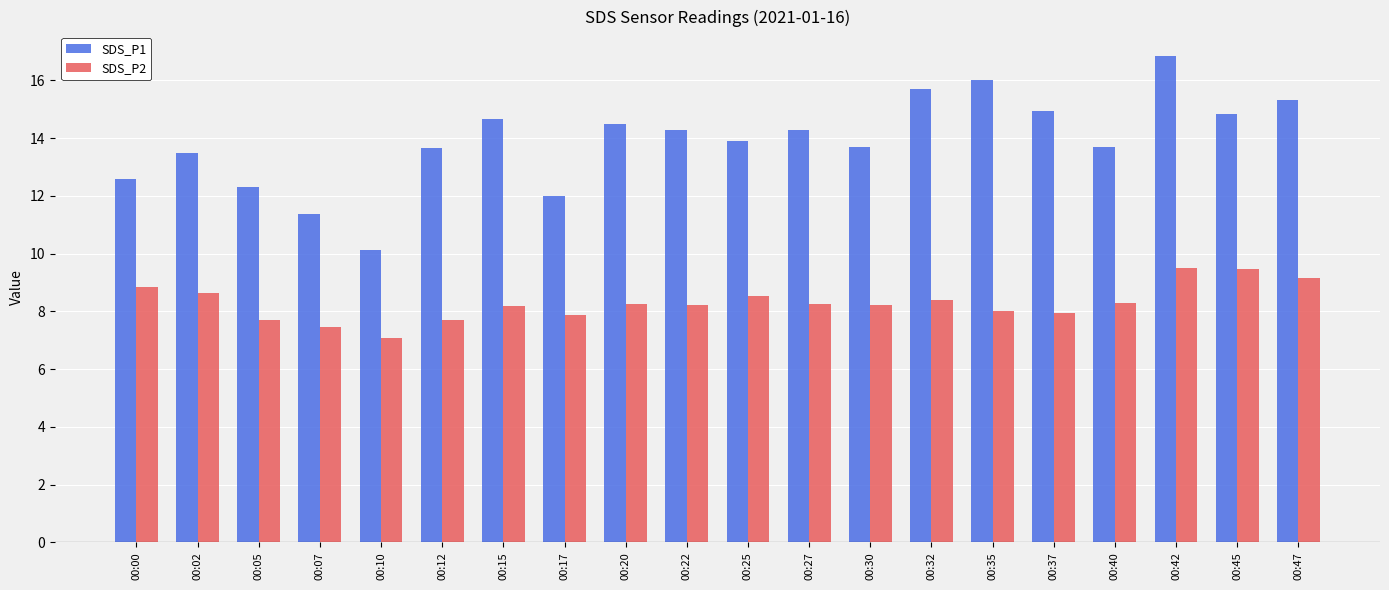

How many data points does each series have?

20